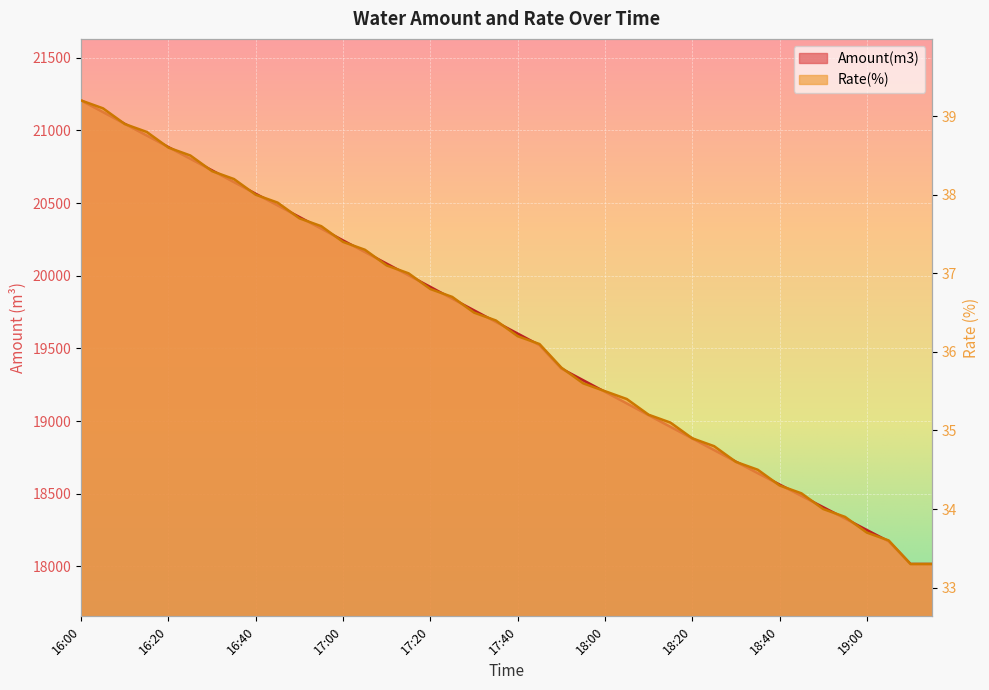

What is the average value of the Amount(m3) series?

19606.1